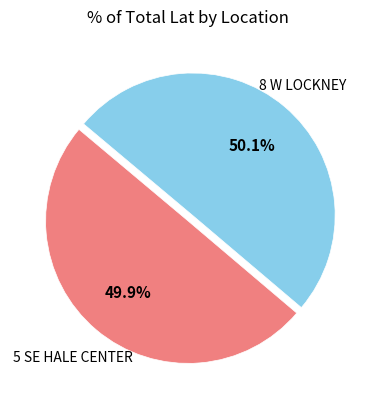

True or false: 5 SE HALE CENTER accounts for 59% of the total.

False